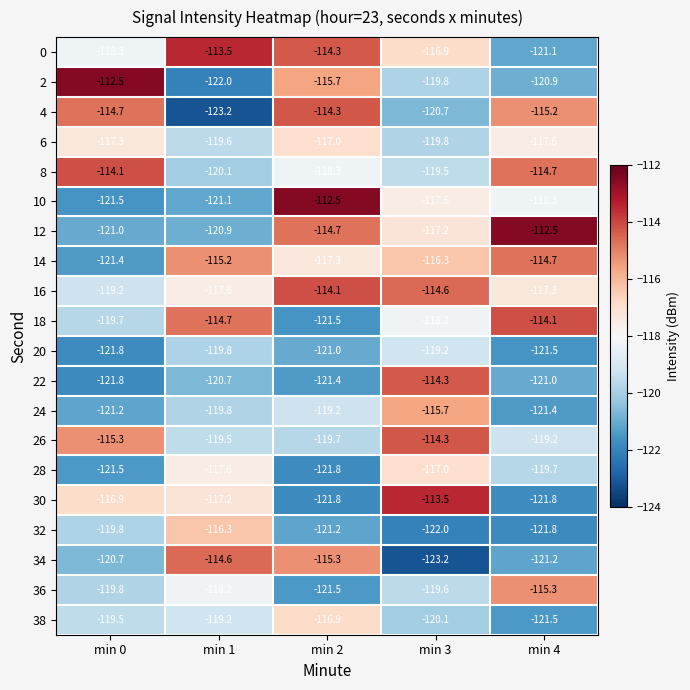

Where is 38 nearest to the value -119?

min 1